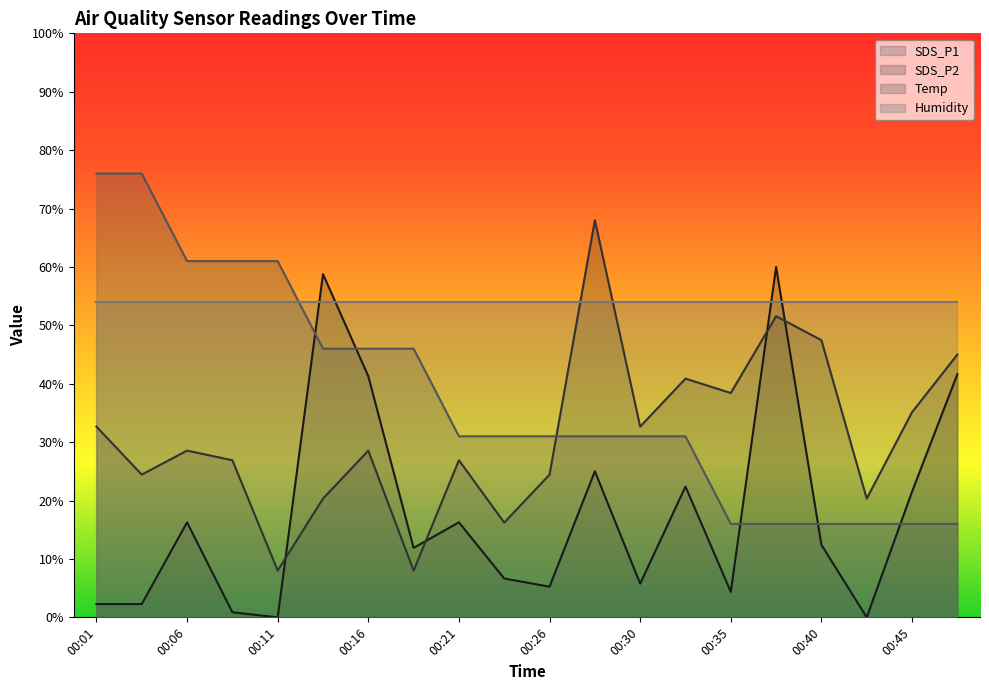

Which series has the widest spread of values?

SDS_P1